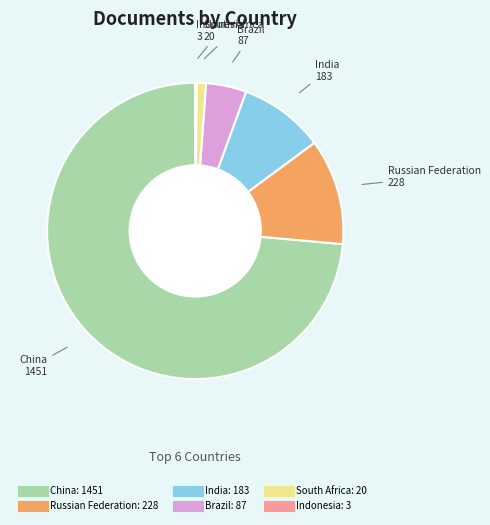

Is it true that China is 74% of the pie?

True